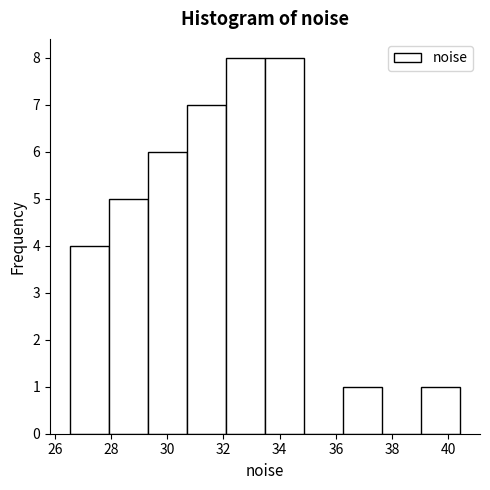

Reading left to right, list every bar in this chart as the range it spans on the x-axis followed by its height. Neither the bar edges nor the heights are printed on the chart, so give them approximately, as read against the axes.

26.6 to 28.0: 4
28.0 to 29.4: 5
29.4 to 30.8: 6
30.8 to 32.0: 7
32.0 to 33.4: 8
33.4 to 34.8: 8
34.8 to 36.2: 0
36.2 to 37.6: 1
37.6 to 39.0: 0
39.0 to 40.4: 1